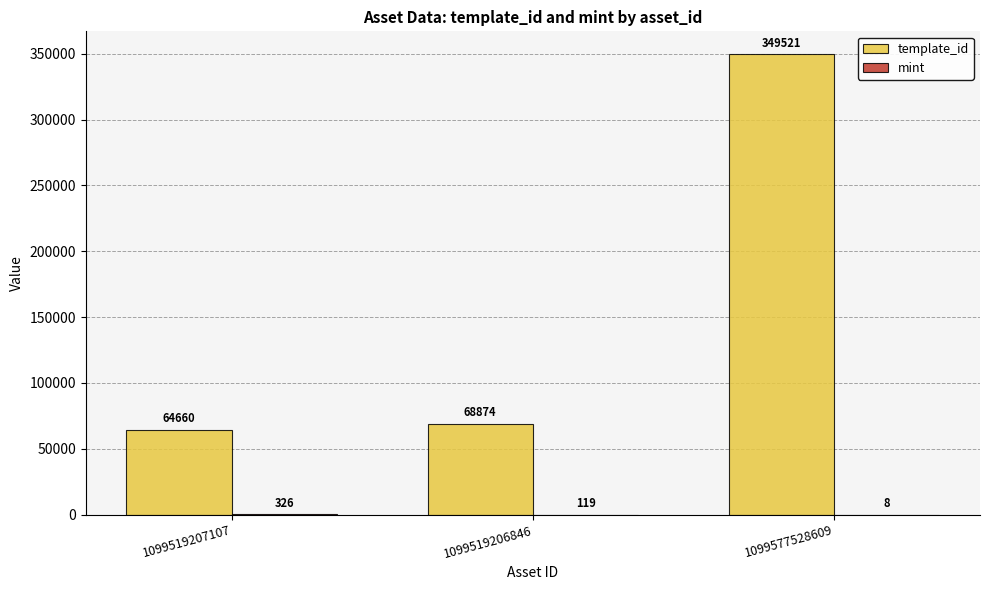

Is it true that template_id equals 606376 at 1099577528609?

False